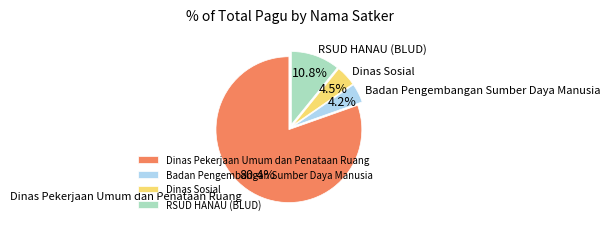

Is there any slice that represents more than half of the pie?

Yes